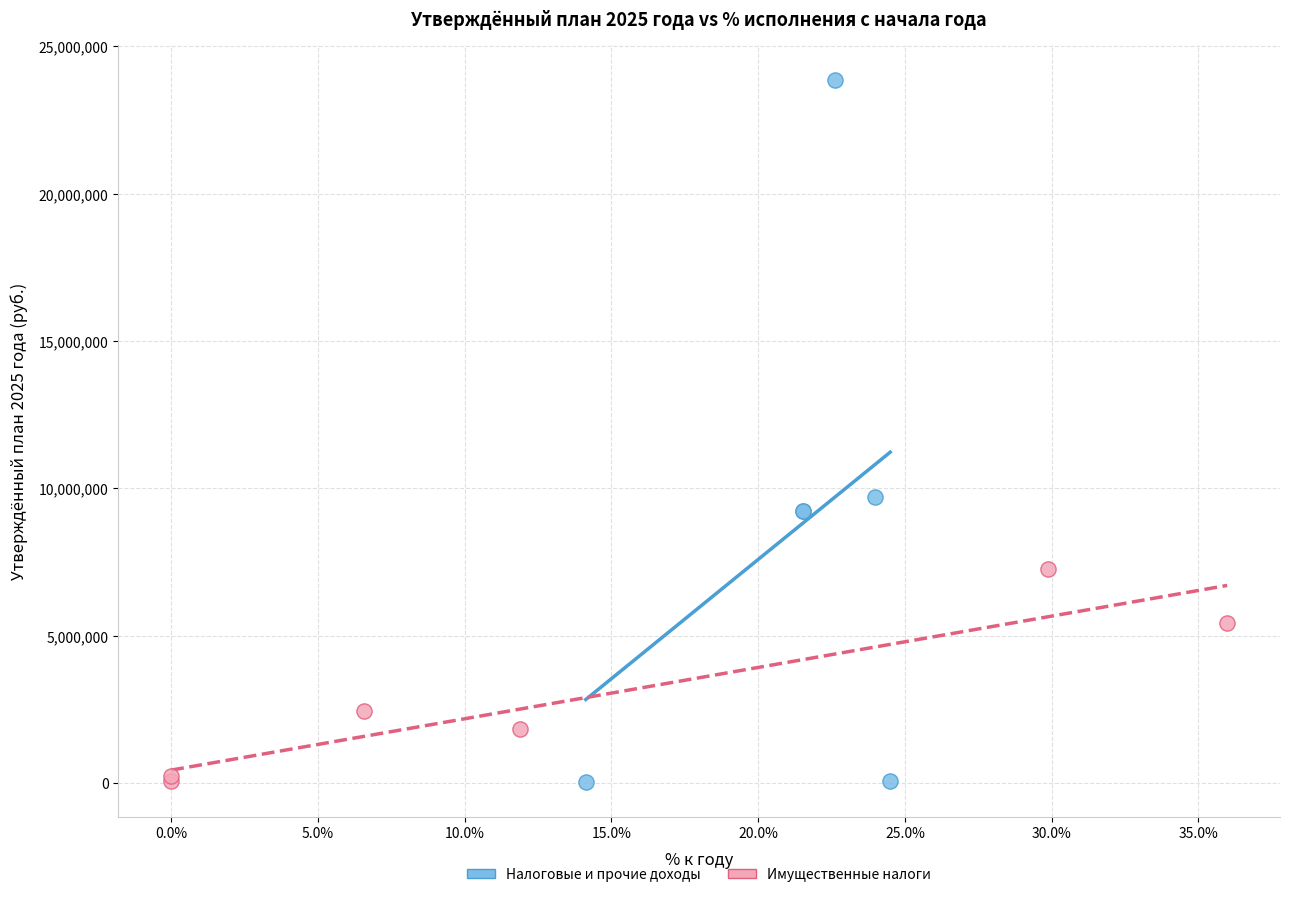

Which series reaches the maximum Y coordinate?

Налоговые и прочие доходы